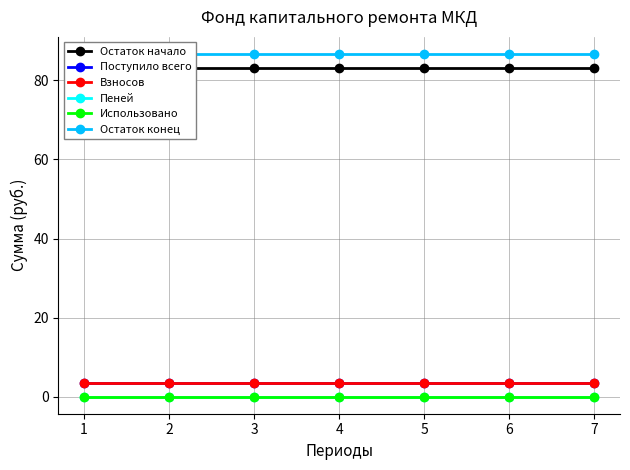

What is the value of the Поступило всего point at the 7th from the left?

3.4